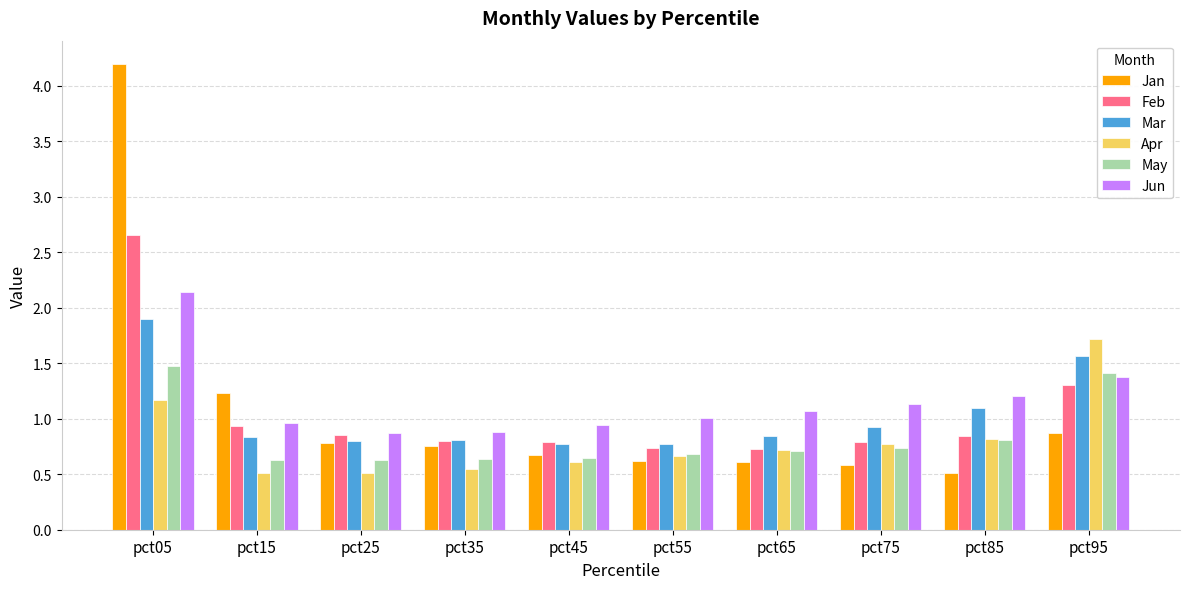

Rank the series by their maximum value, from lowest to highest.

May, Apr, Mar, Jun, Feb, Jan